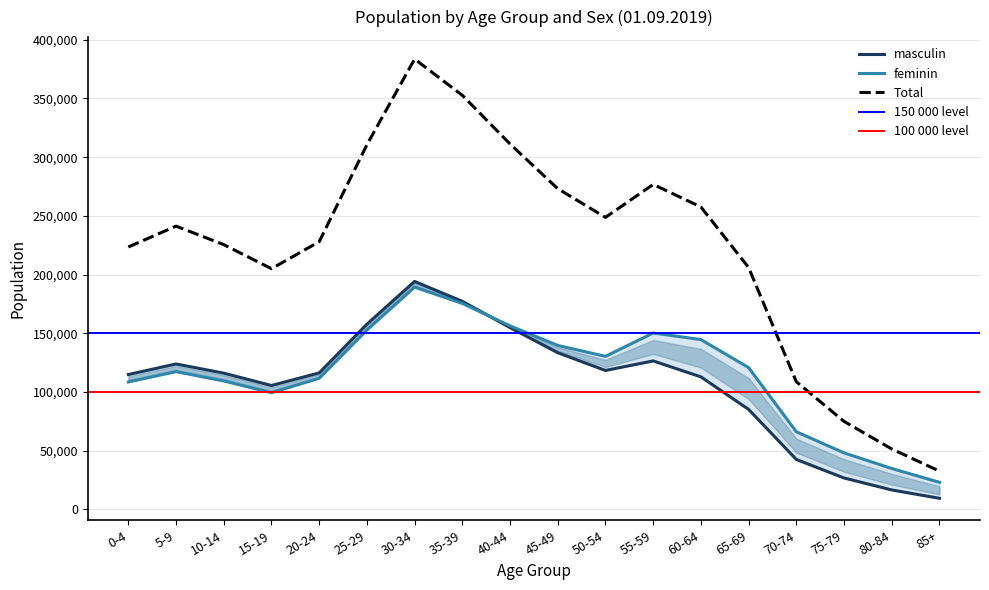

What is the difference between the maximum and minimum values in the masculin series?

184690